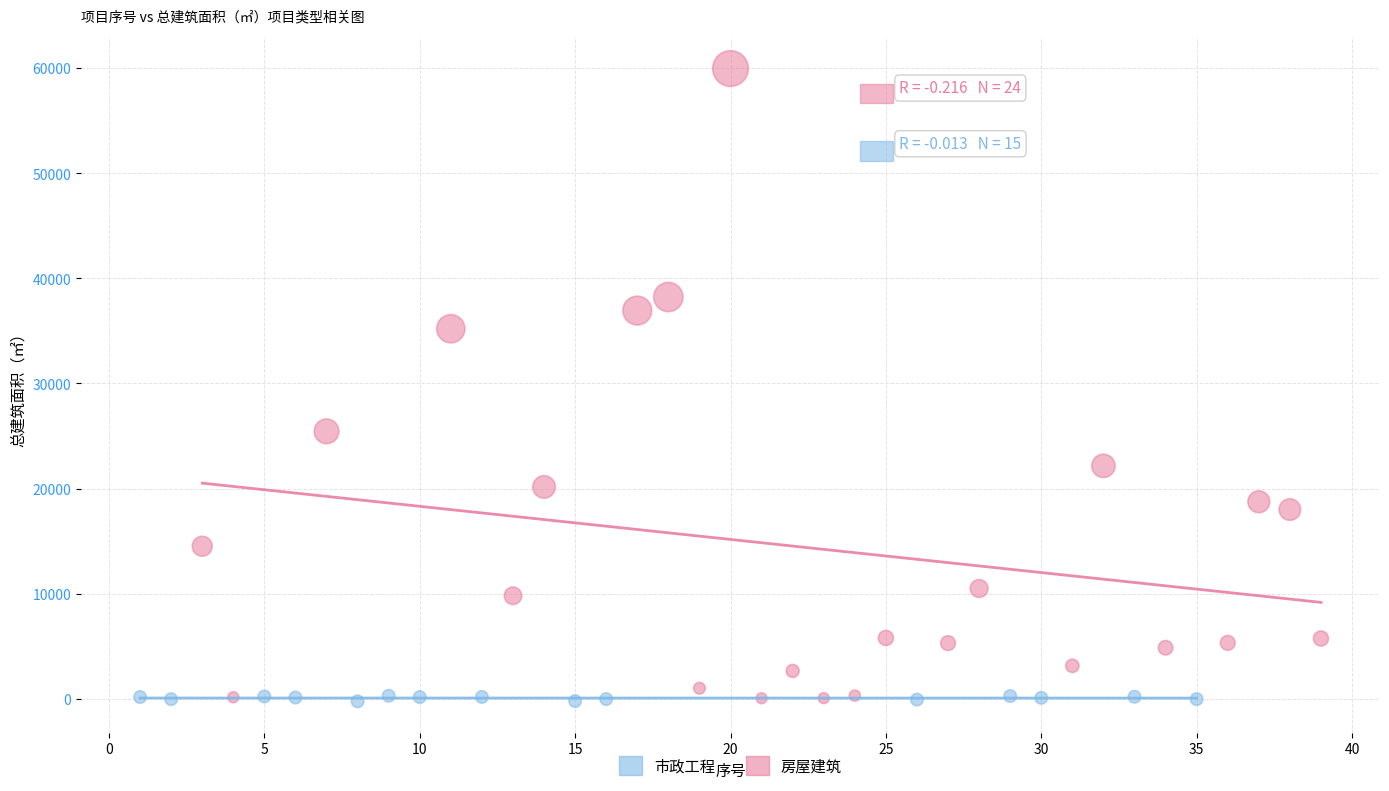

Which series has the widest spread of Y values?

房屋建筑